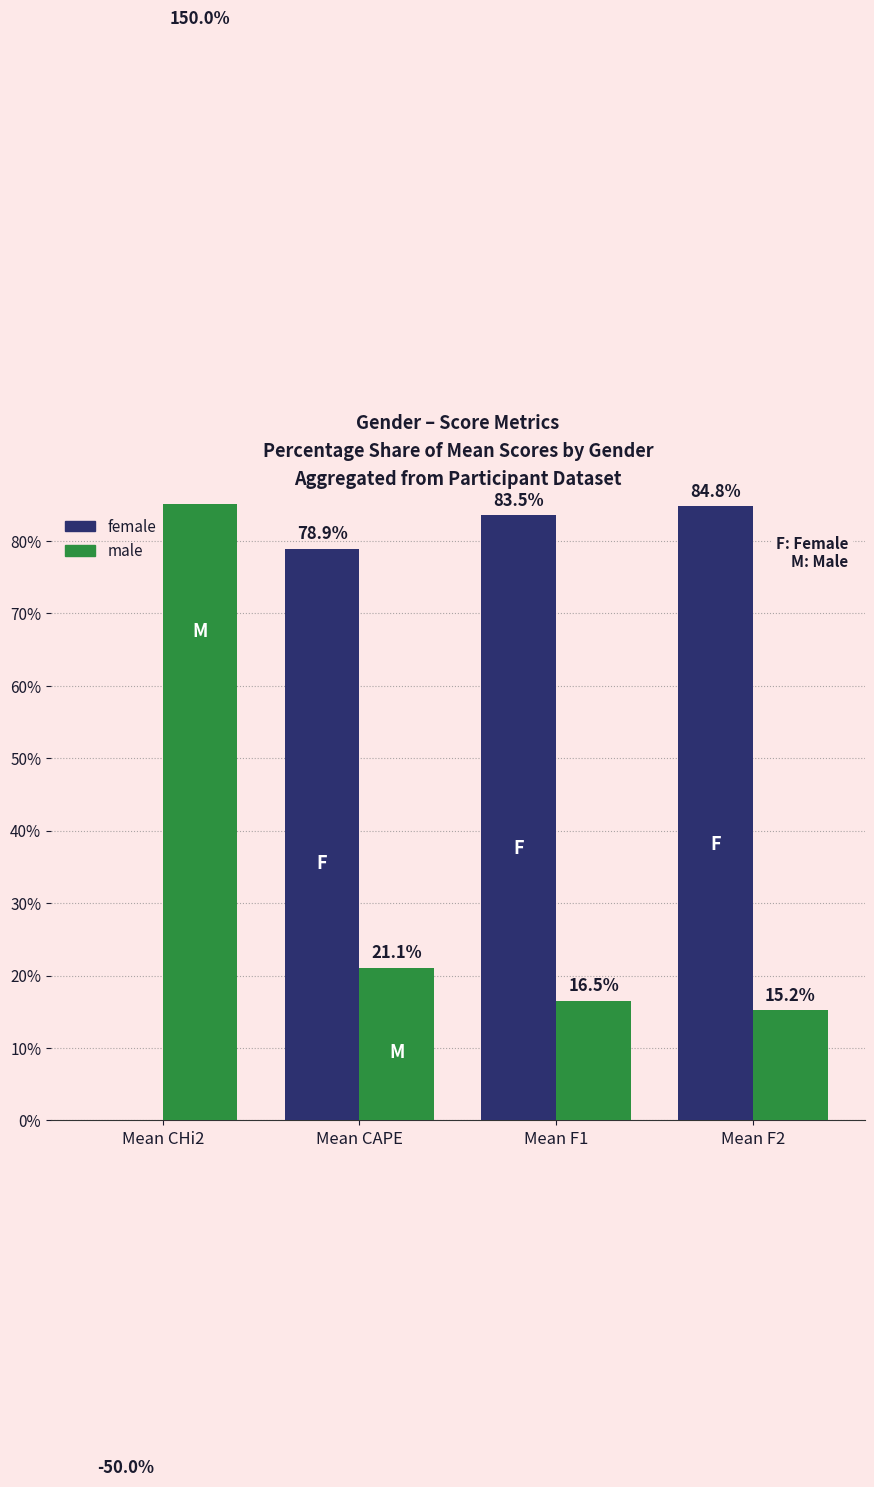

Reading right to left, transcribe all the data shown in this chart.

female: 84.8	83.5	78.9	-50.0
male: 15.2	16.5	21.1	150.0